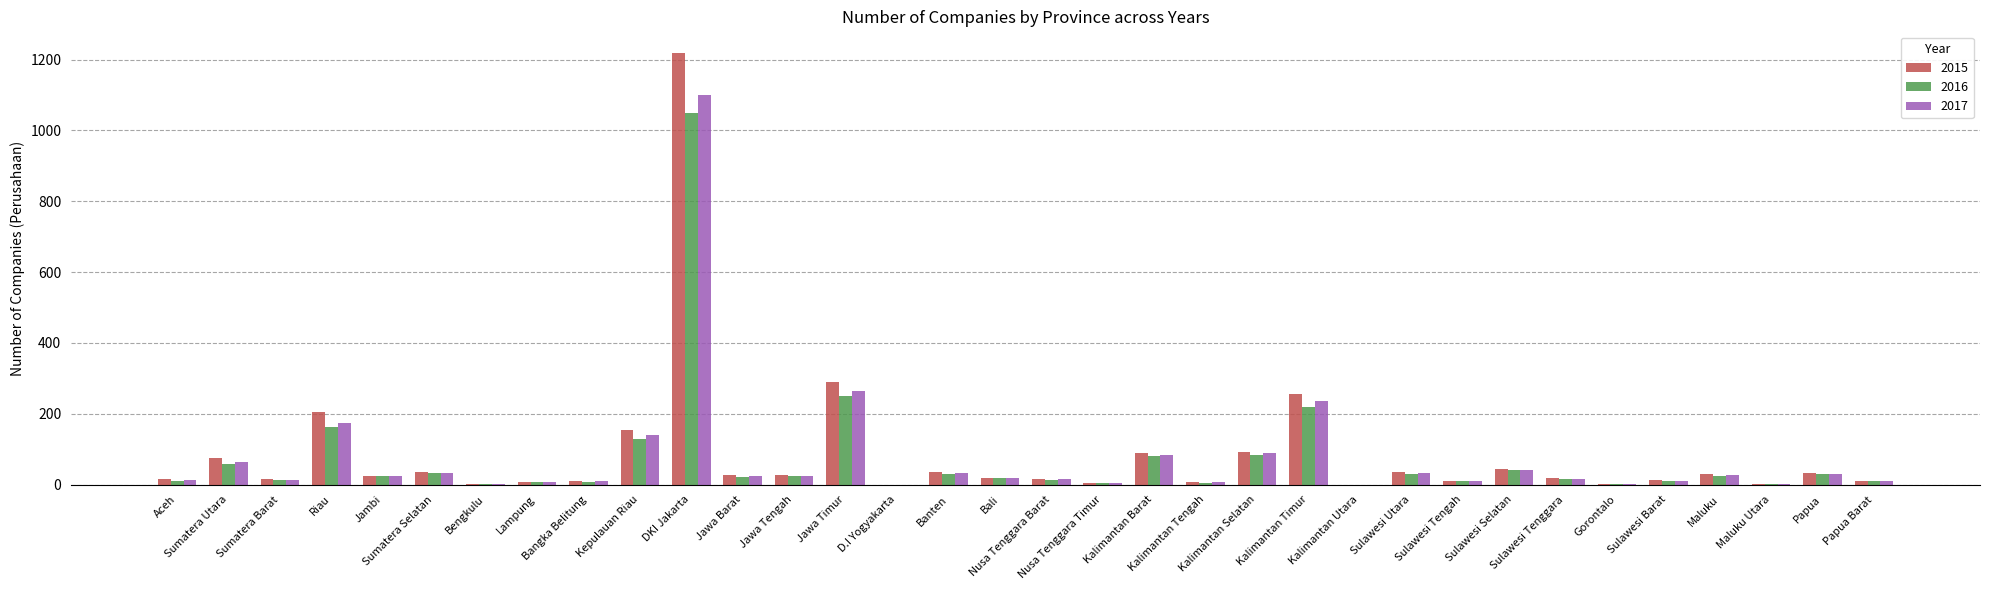

True or false: 2015 has a value of 9 at Bangka Belitung.

True